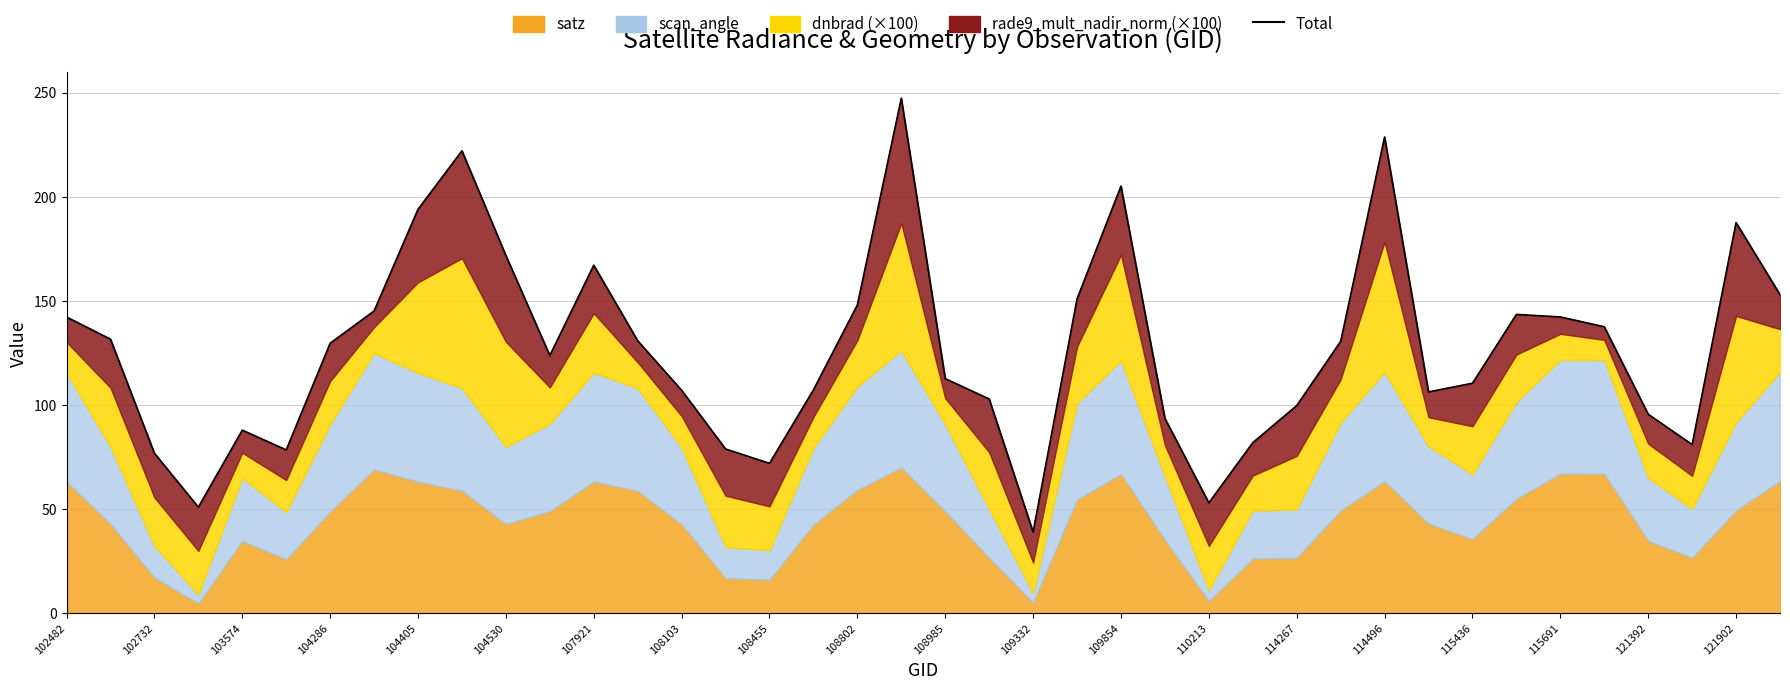

How many data points are above 129?

20